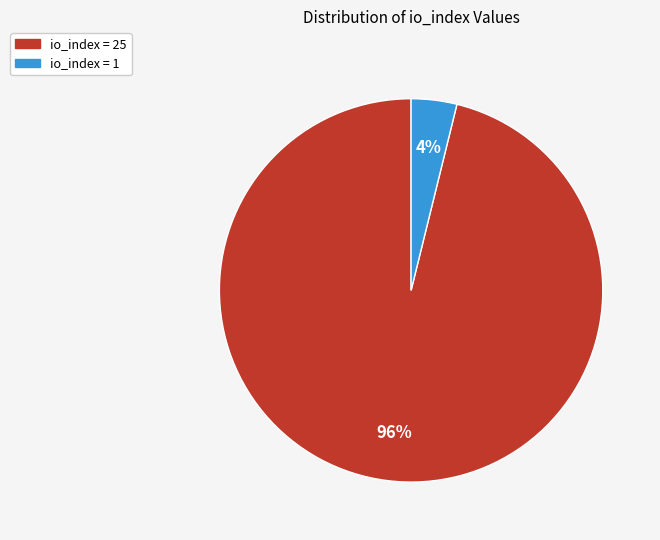

Does any single category account for the majority?

Yes